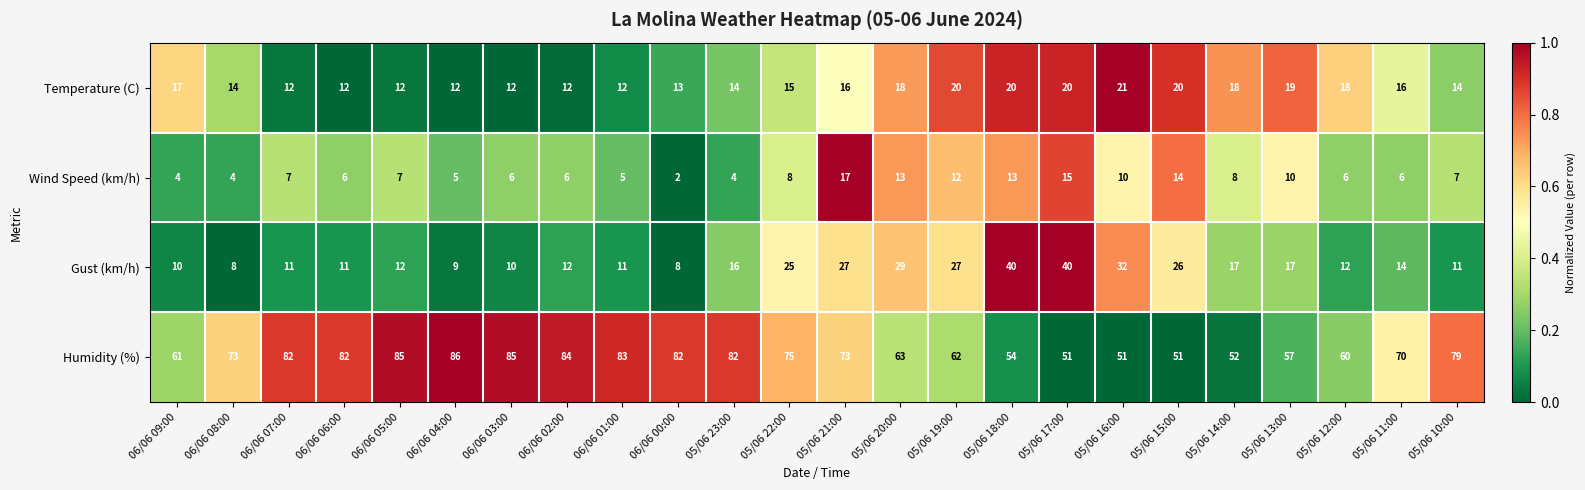

The value of Temperature (C) at 05/06 19:00 is 11. True or false?

False